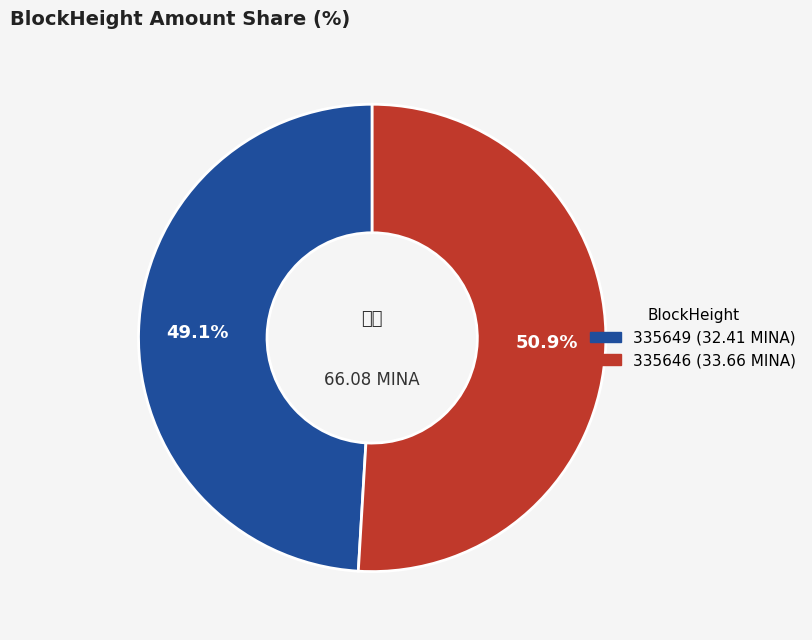

Does any single category account for the majority?

Yes